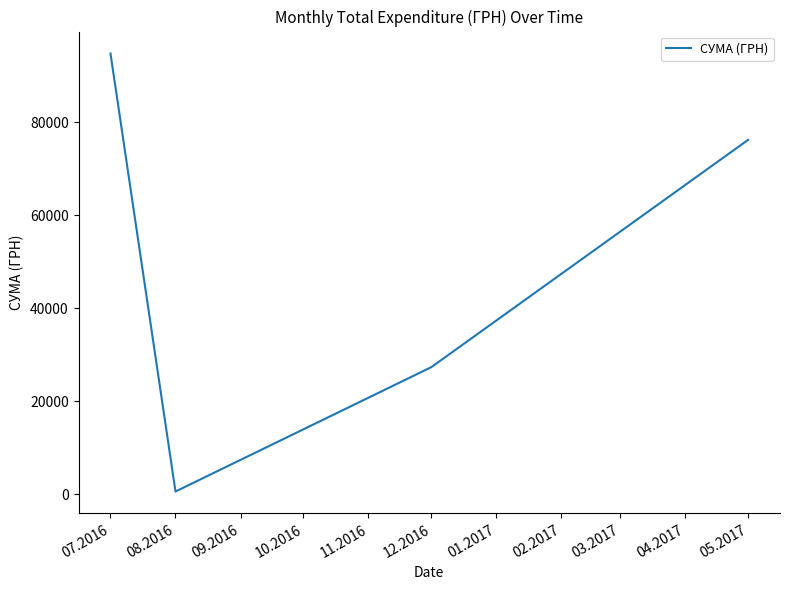

How many lines are shown in the chart?

1